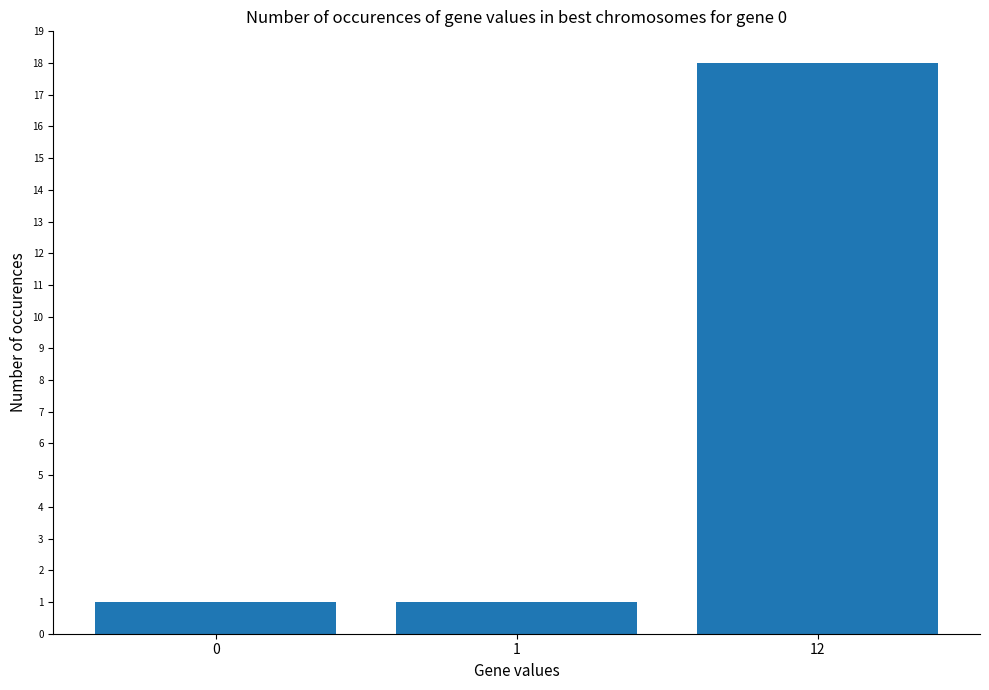

The chart shows a value of 29 at 12. True or false?

False